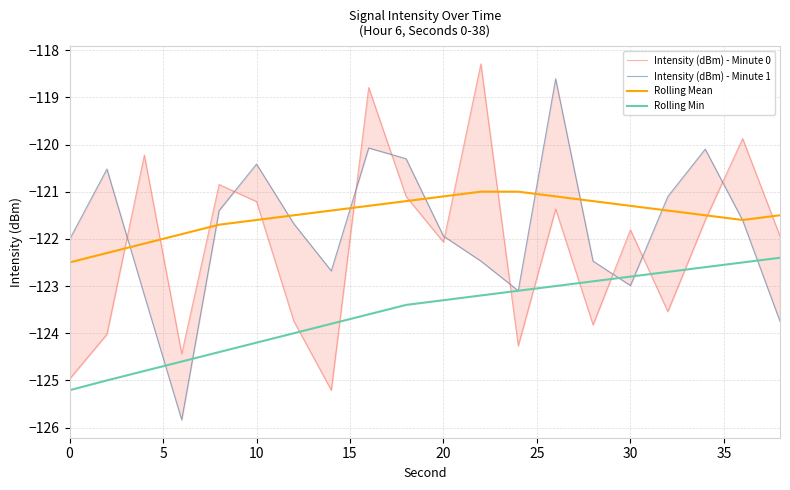

What is the lowest value of the Rolling Min series?

-125.2